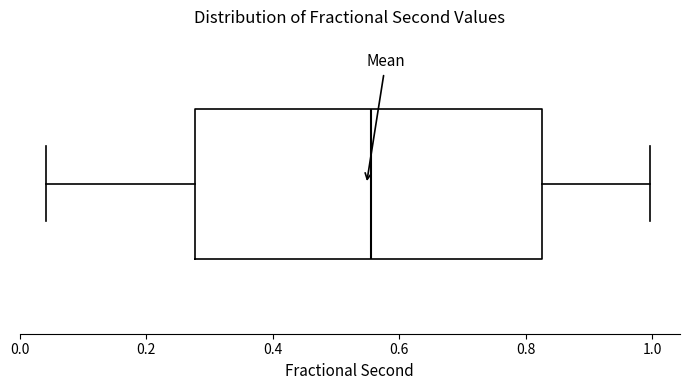

Read this box plot against the x-axis: the position of the median line, the range covered by the box, and the ends of both whiskers. The values are not printed on the chart, so give them approximately, as read against the axis.

median 0.56, box 0.28 to 0.82, whiskers 0.04 to 1.00